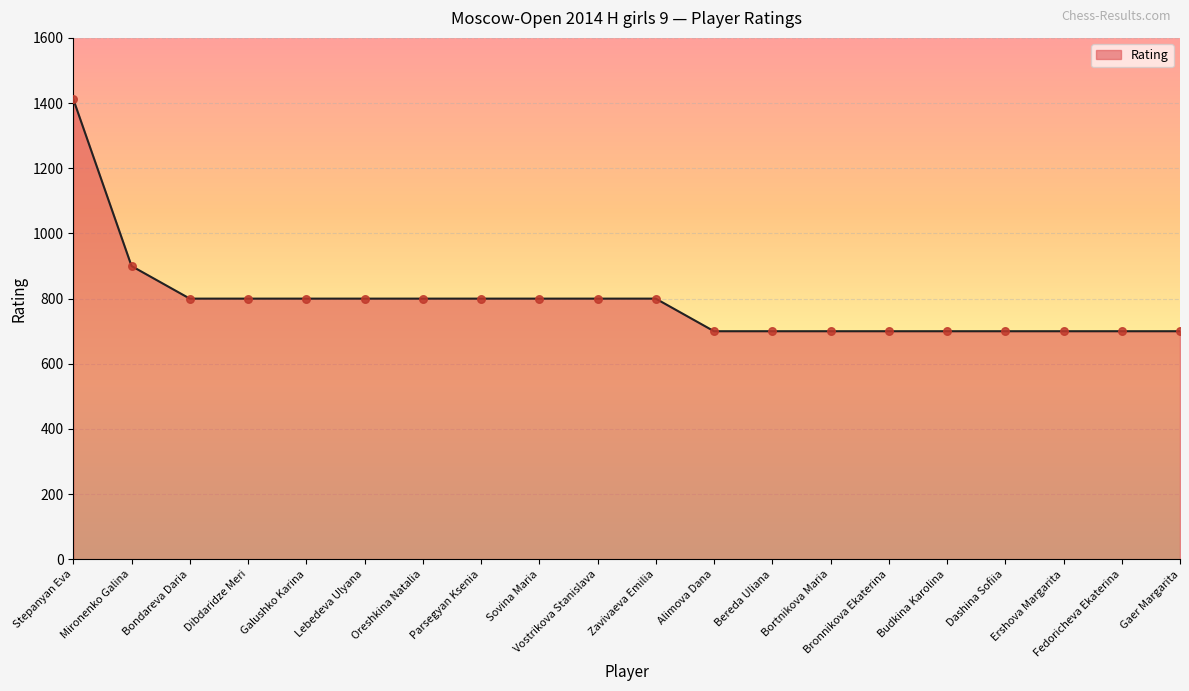

What is the ratio of the value at Zavivaeva Emilia to the value at Oreshkina Natalia?

1.0